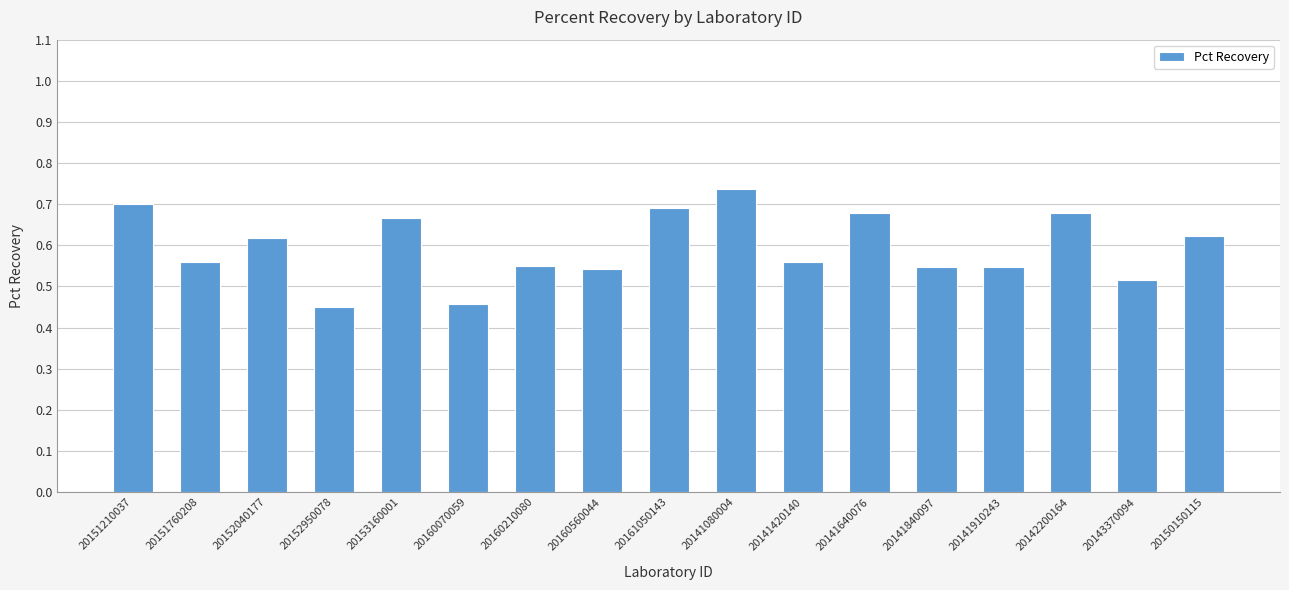

How many values are between 0 and 1?

17